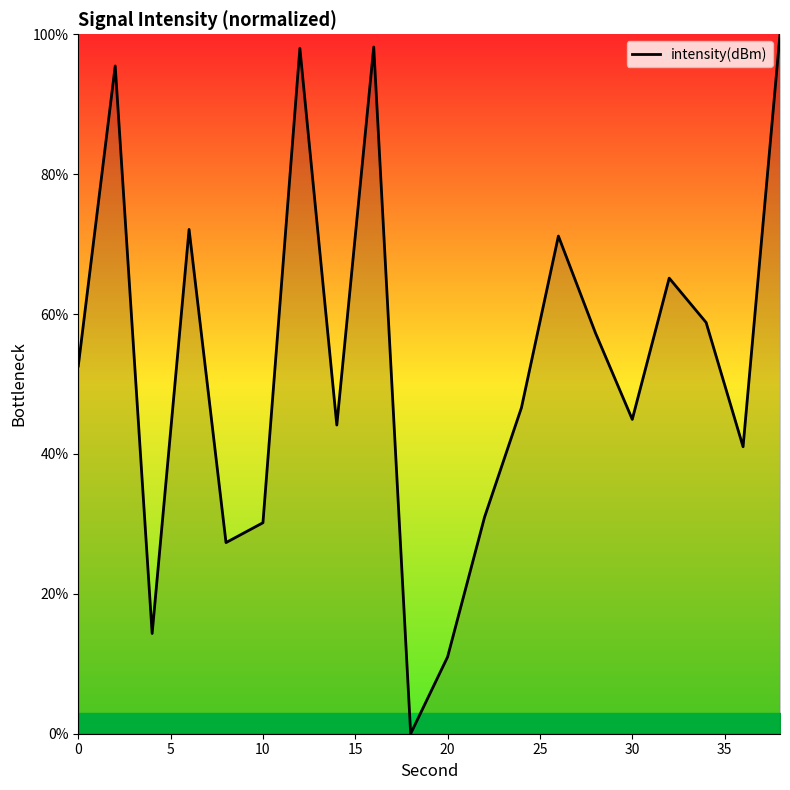

What is the difference between the maximum and second lowest values?

89.0